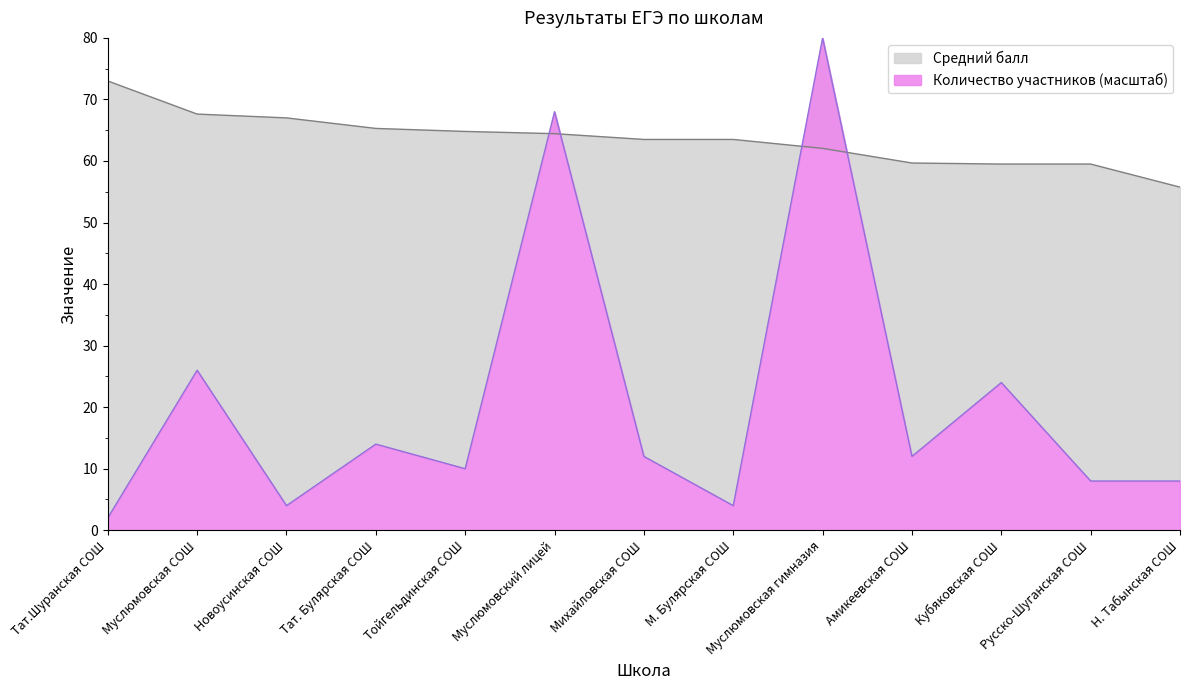

How many data points in Количество участников are above 12?

5